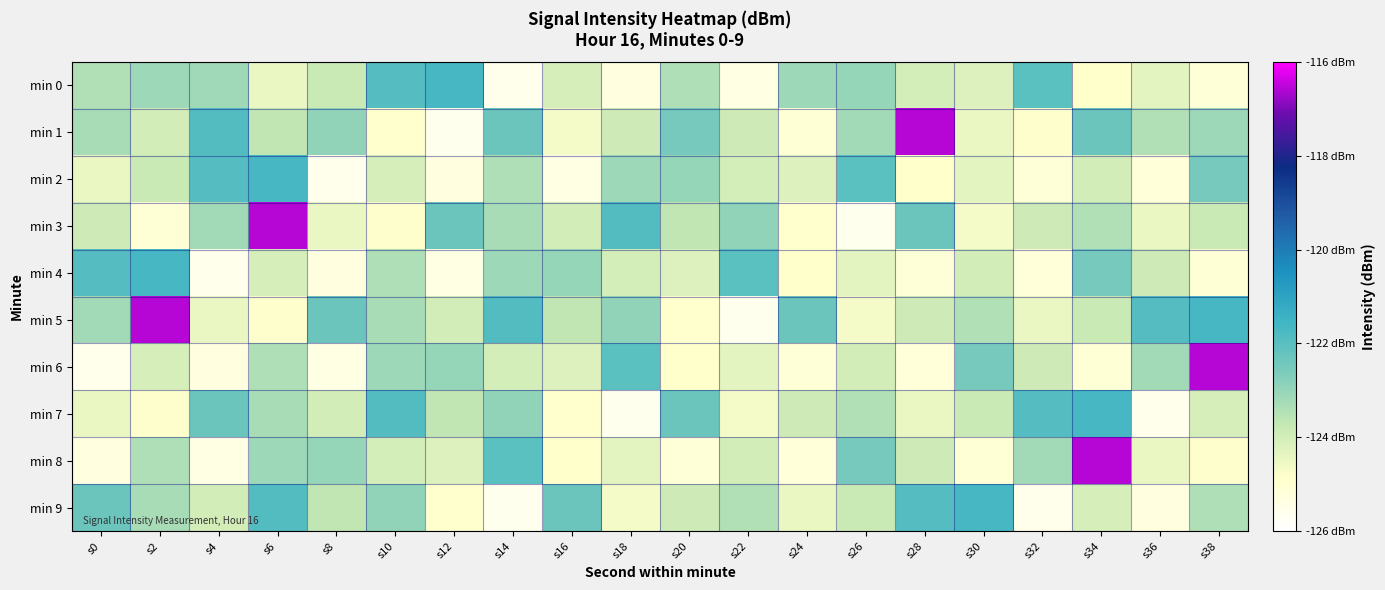

What is the total value across all series at s6?

-1227.0